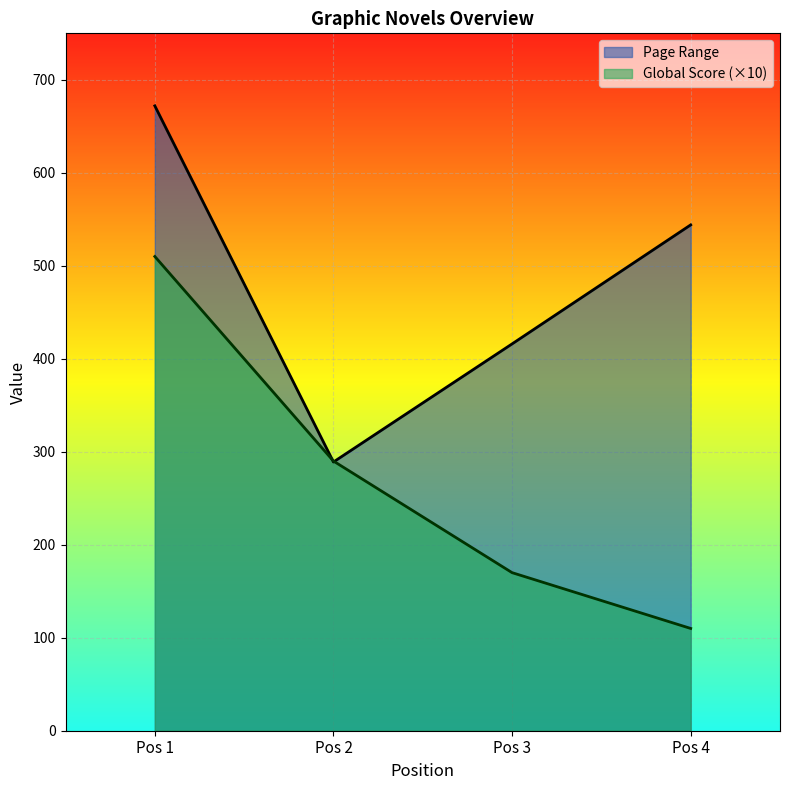

What is the difference between the second highest and second lowest values in the Global Score series?

120